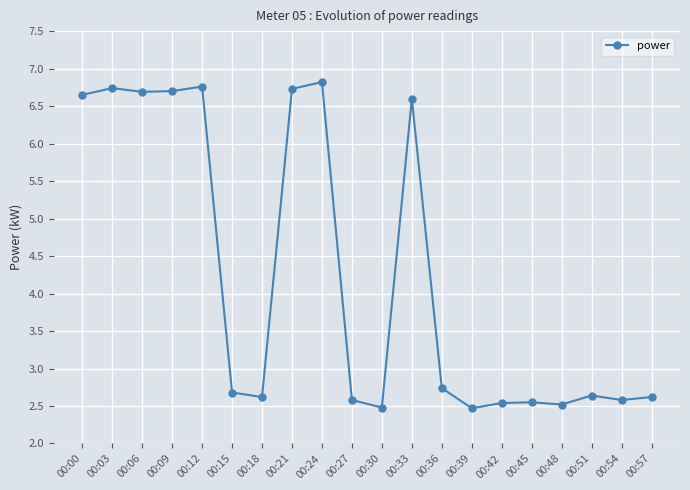

At which category does the chart reach its peak across all series?

00:24